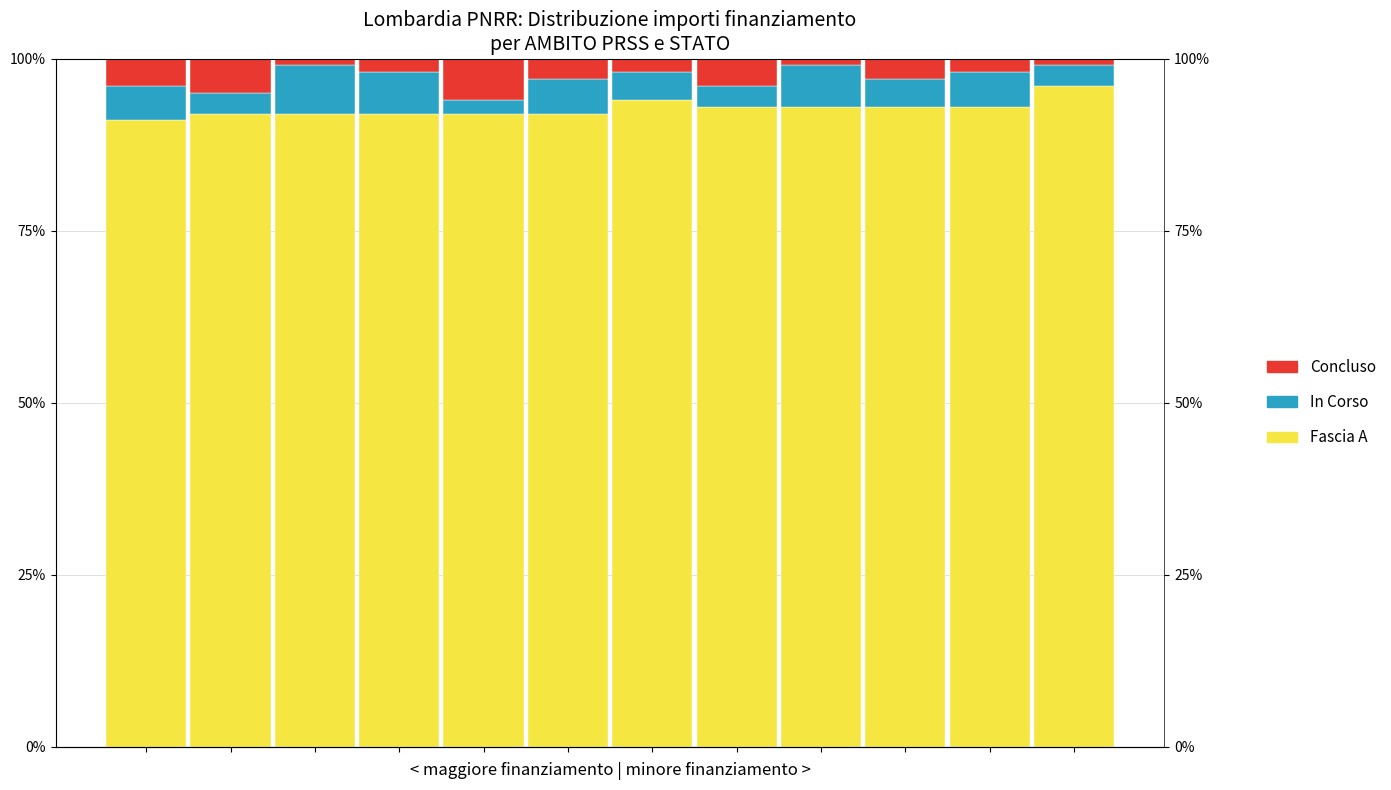

Reading right to left, transcribe all the data shown in this chart.

Fascia A: 11=96.0	10=93.0	9=93.0	8=93.0	7=93.0	6=94.0	5=92.0	4=92.0	3=92.0	2=92.0	1=92.0	0=91.0
In Corso: 11=3.0	10=5.0	9=4.0	8=6.0	7=3.0	6=4.0	5=5.0	4=2.0	3=6.0	2=7.0	1=3.0	0=5.0
Concluso: 11=1.0	10=2.0	9=3.0	8=1.0	7=4.0	6=2.0	5=3.0	4=6.0	3=2.0	2=1.0	1=5.0	0=4.0